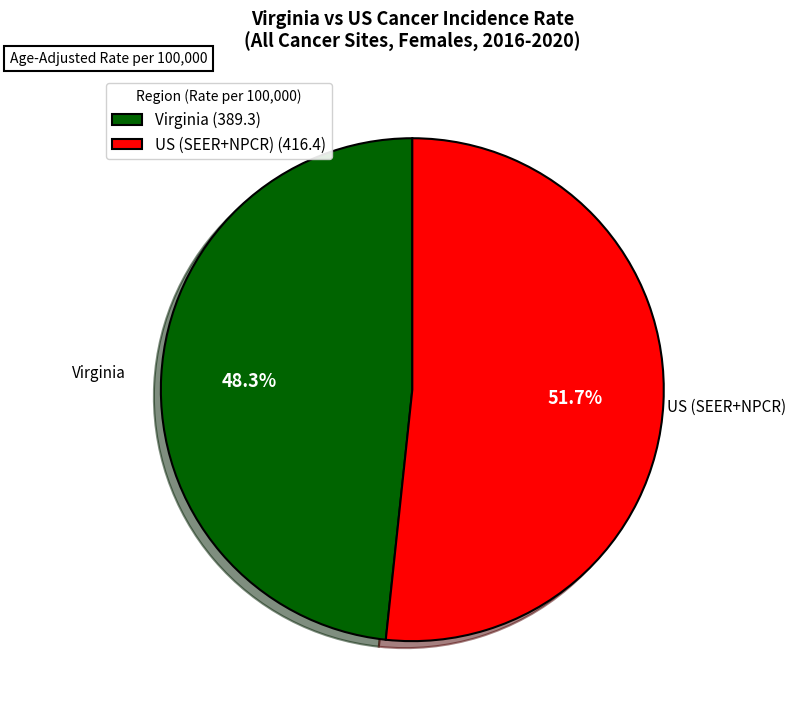

To the nearest percent, what portion does Virginia represent?

48%